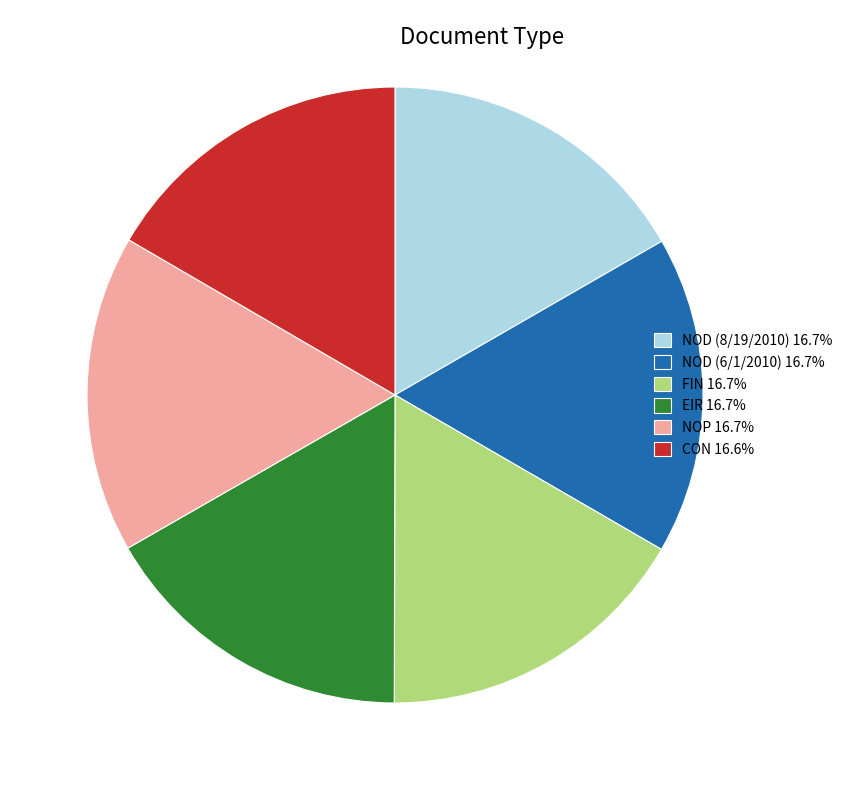

Is there a majority slice in this chart?

No